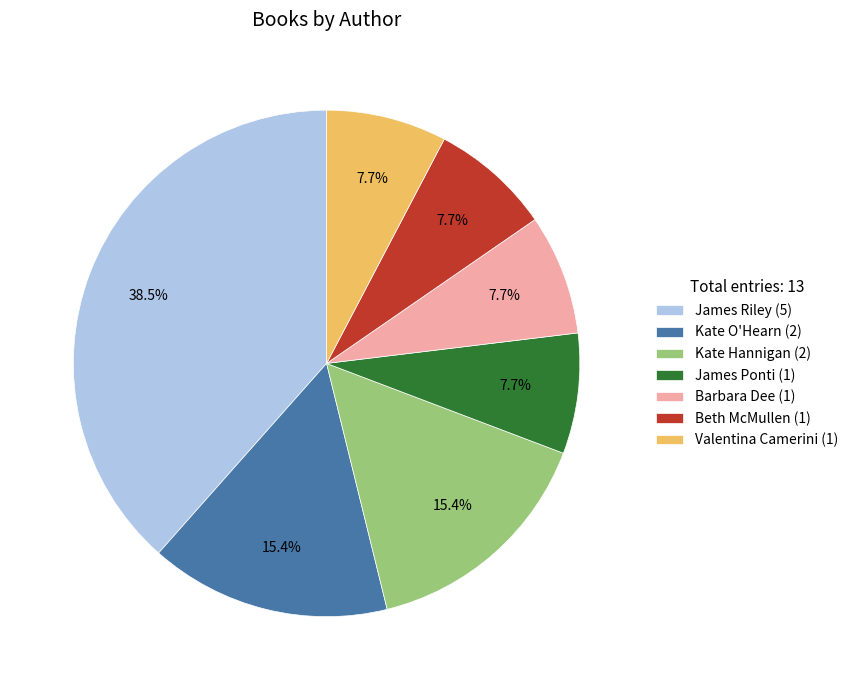

Which has a higher value, Kate Hannigan (2) or Valentina Camerini (1)?

Kate Hannigan (2)